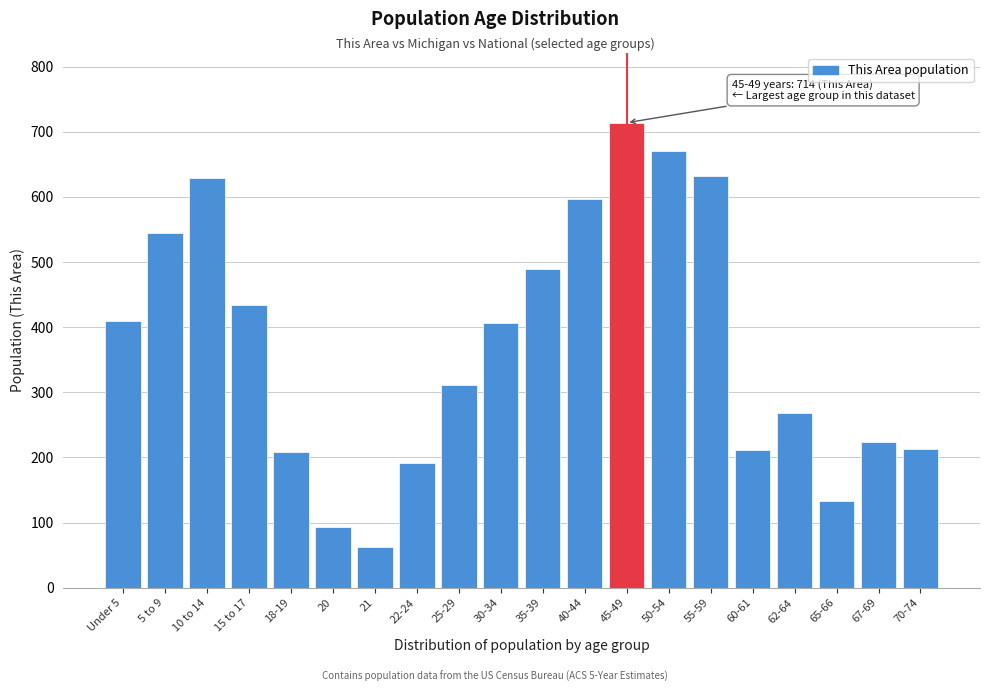

What is the change in value from 30-34 to 62-64?

-138